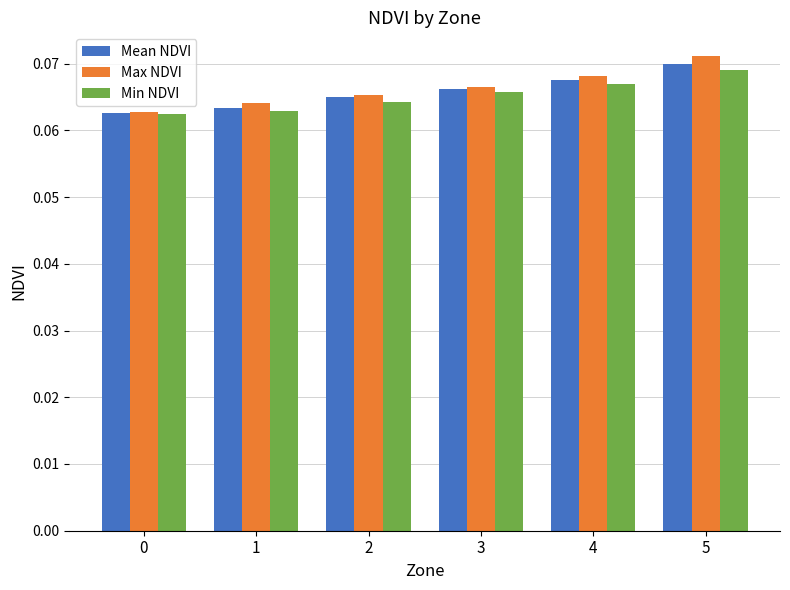

Which series has the widest spread of values?

Max NDVI